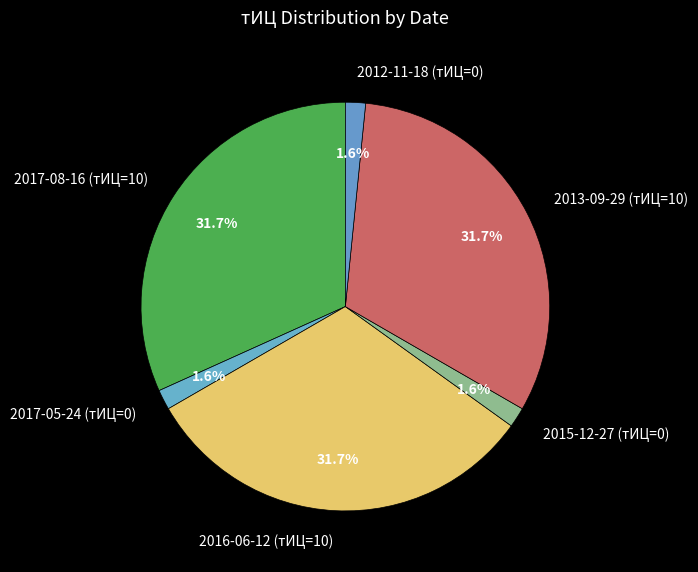

To the nearest percent, what portion does 2017-08-16 (тИЦ=10) represent?

32%